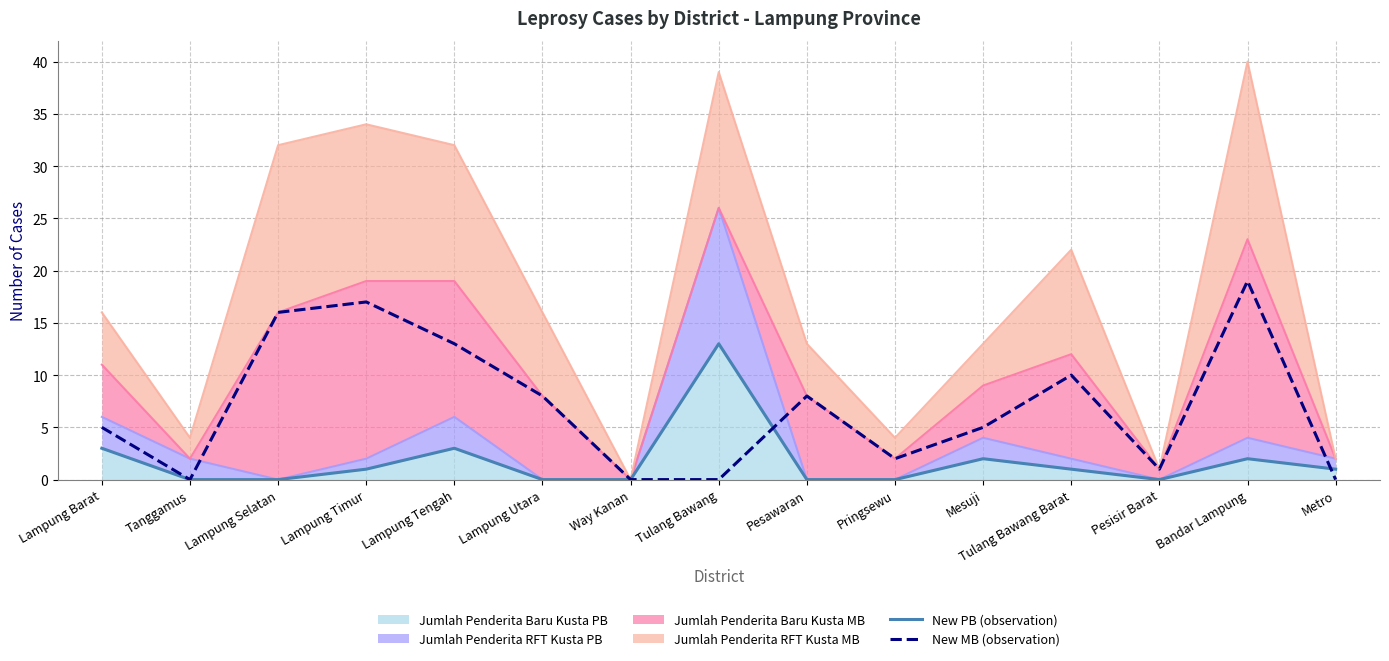

Read the New PB (observation) value at Tulang Bawang, to the nearest 10.

10